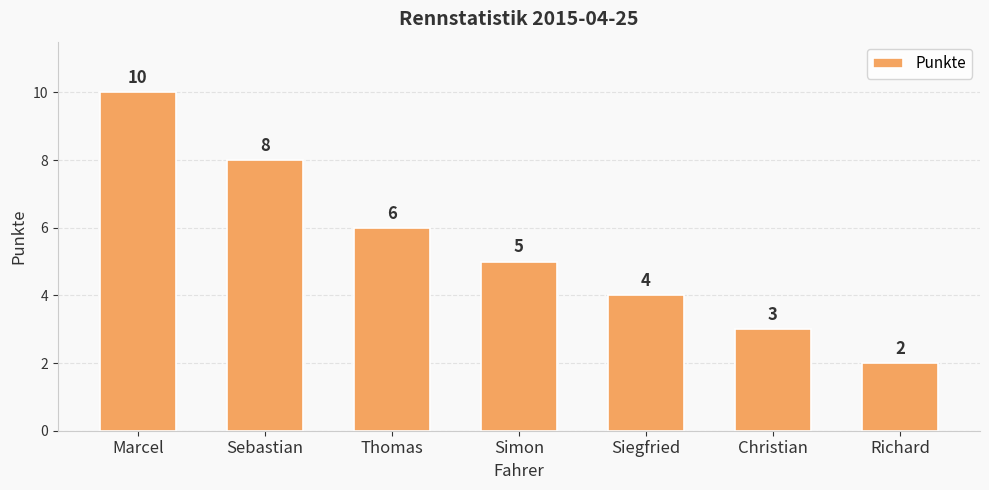

Are the bars grouped side by side (vs. stacked)?

No